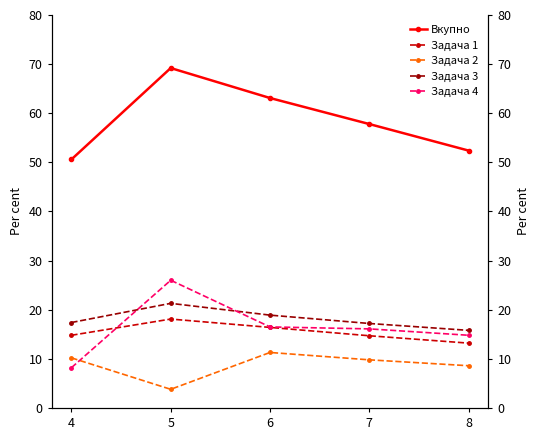

Rank the series by their maximum value, from highest to lowest.

Вкупно, Задача 4, Задача 3, Задача 1, Задача 2